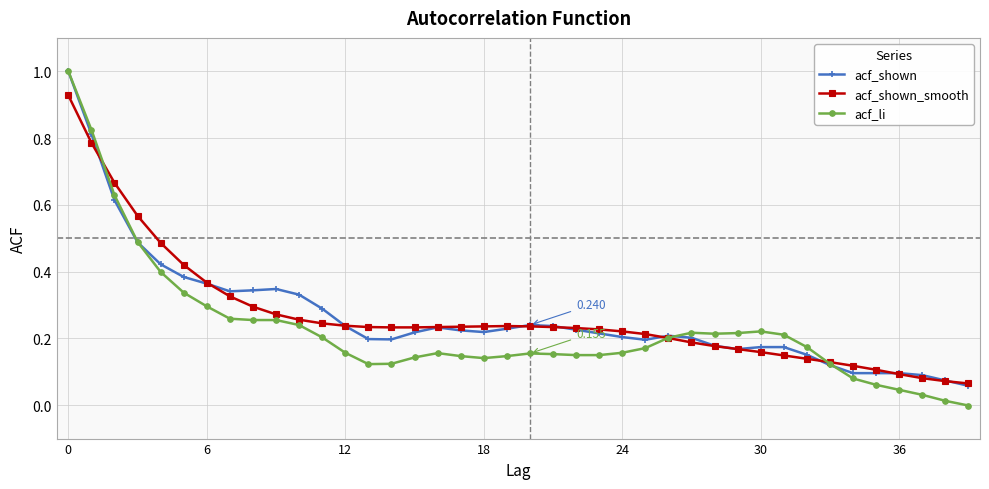

Which series has the largest range (max minus min)?

acf_li